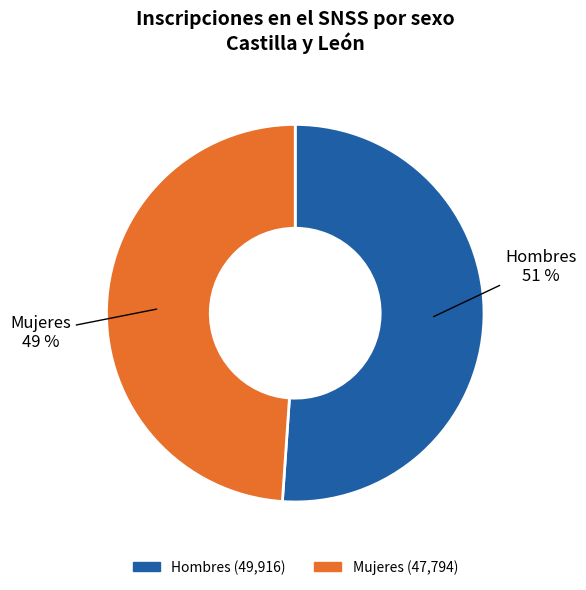

Is there a majority slice in this chart?

Yes